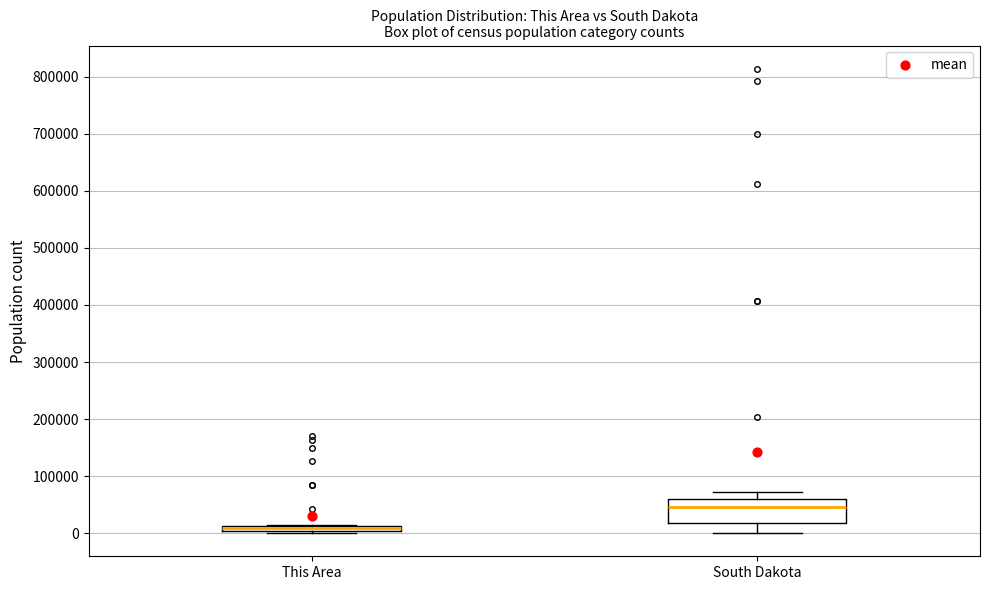

Which box's median line is the lowest?

This Area